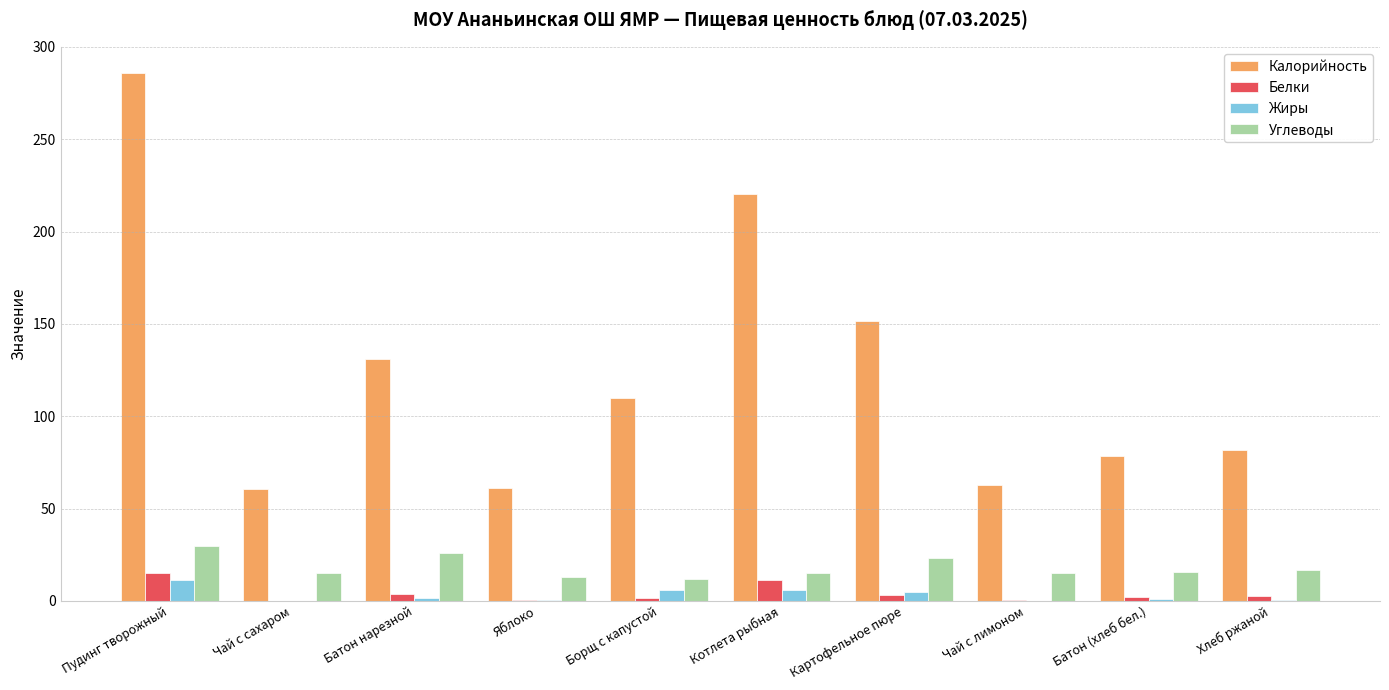

What is the maximum value for Углеводы?

30.0